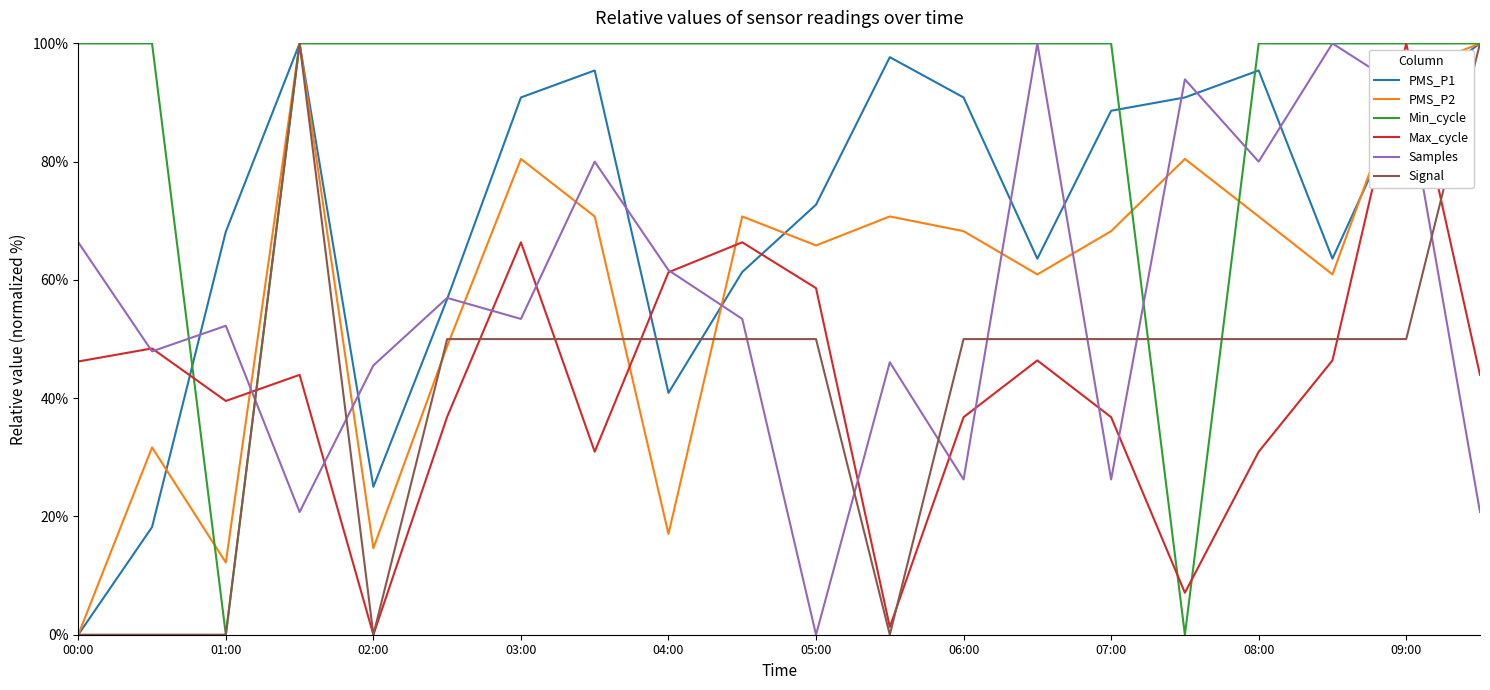

What is the maximum value shown in the chart?

100.0